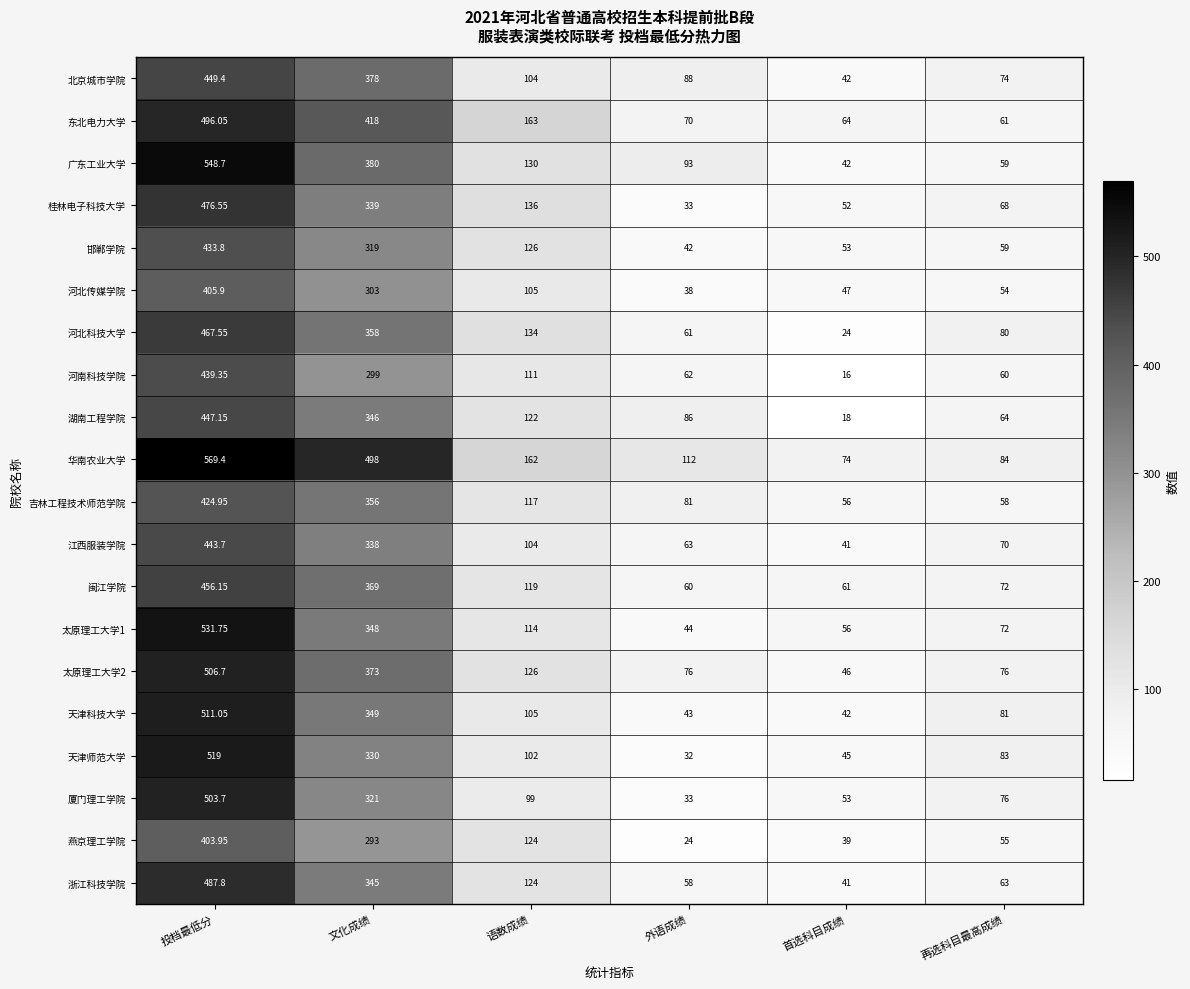

Where is 天津科技大学 nearest to the value 276?

文化成绩